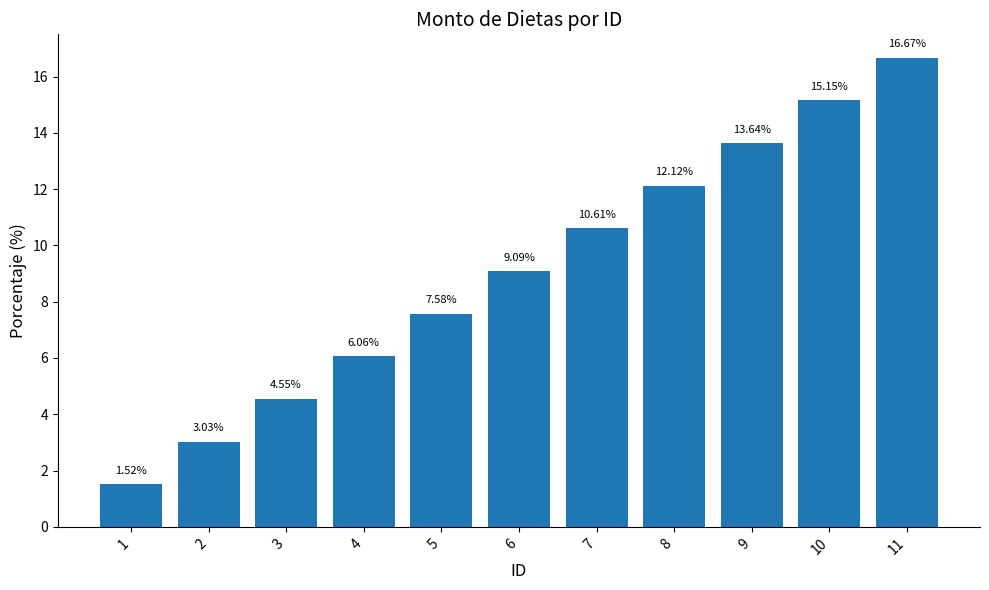

What is the difference between the maximum and second lowest values?

13.6